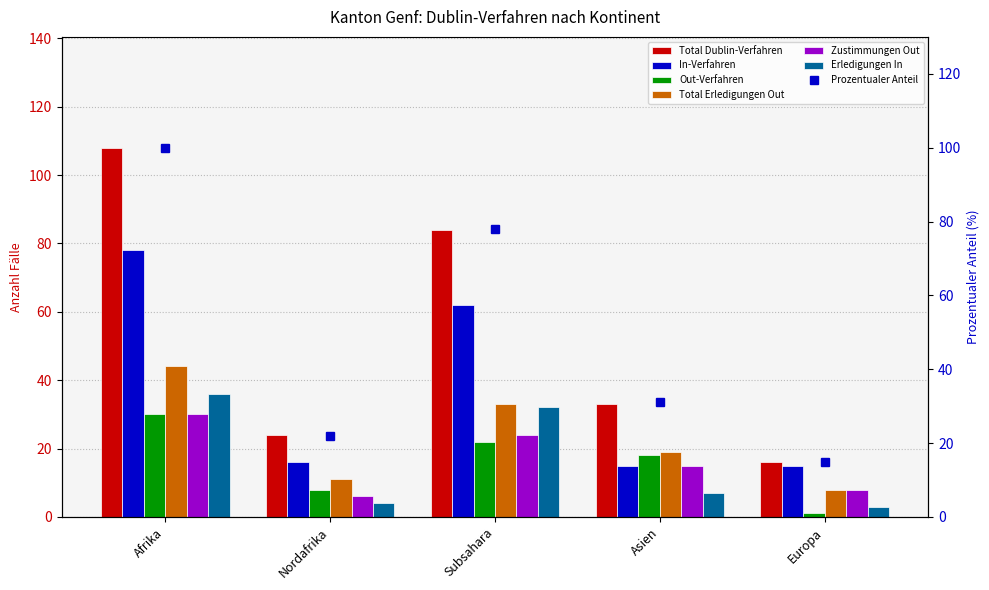

How many bars are there in total?

30